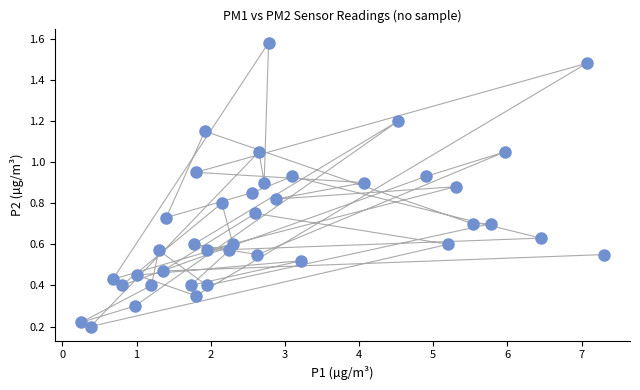

What is the range of X values (max minus min)?

7.0